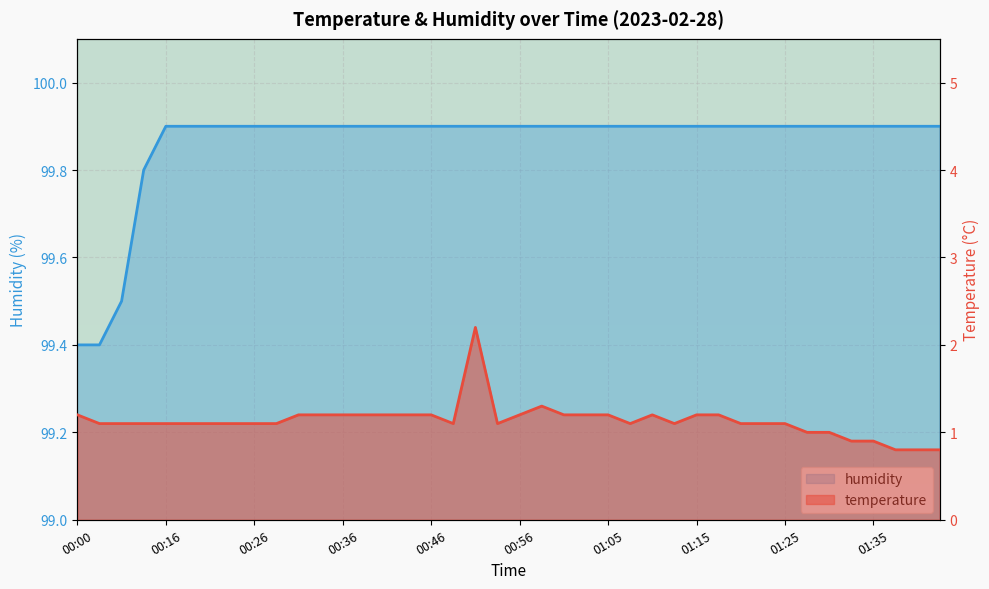

At which label is humidity closest to 99?

00:00